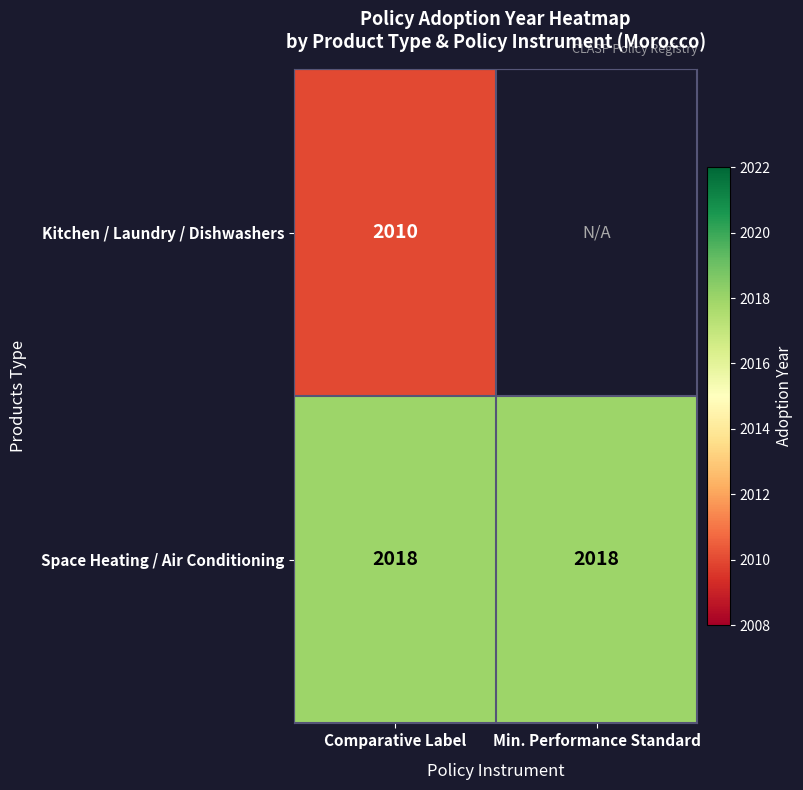

The value of Space Heating / Air Conditioning at Comparative Label is 776. True or false?

False